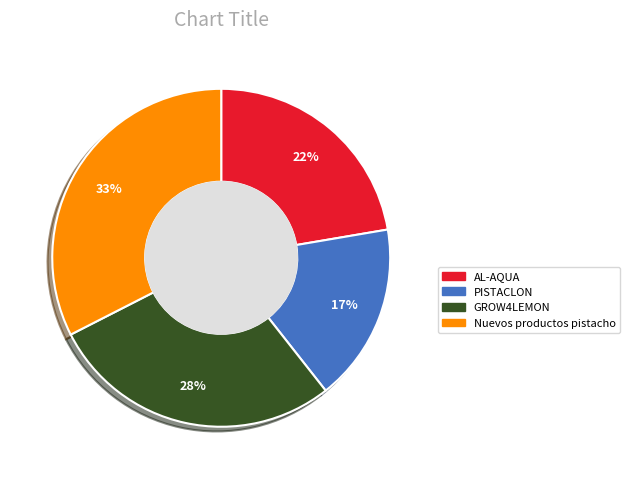

Count the number of slices in the pie.

4